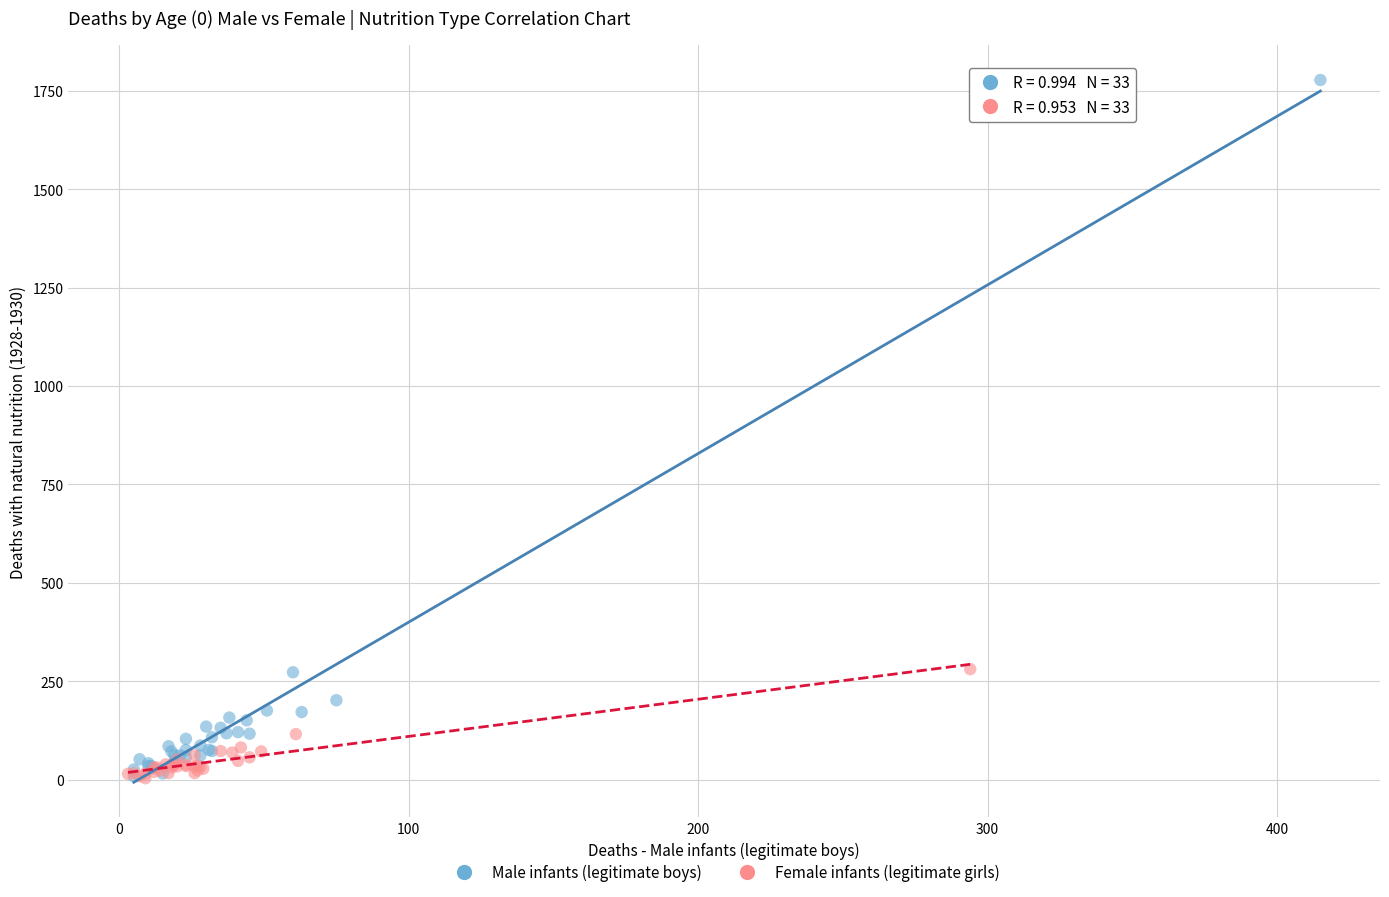

Which series contains the highest Y value?

Male infants (legitimate boys)